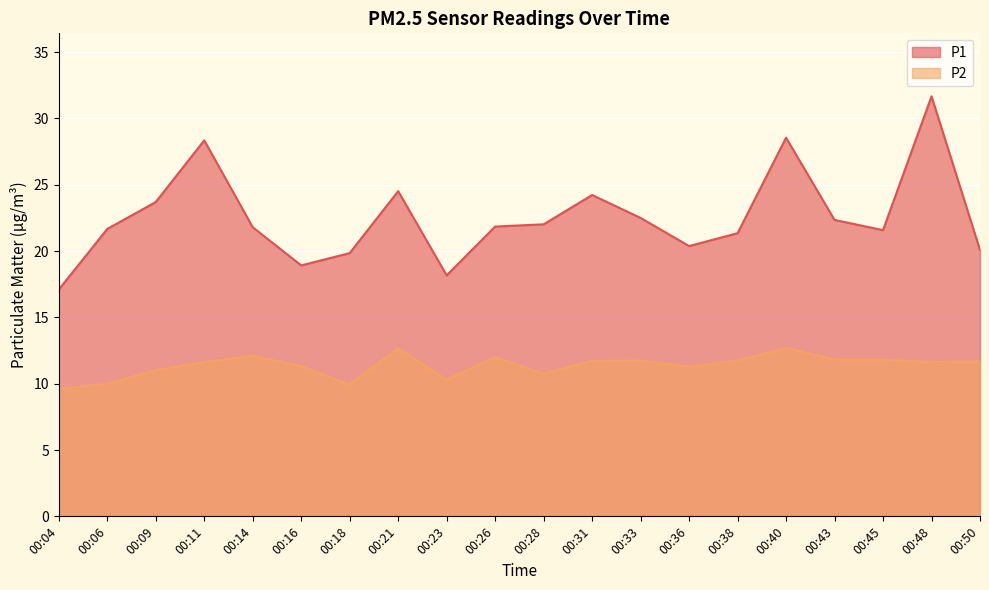

True or false: P1 and P2 intersect in this chart.

False